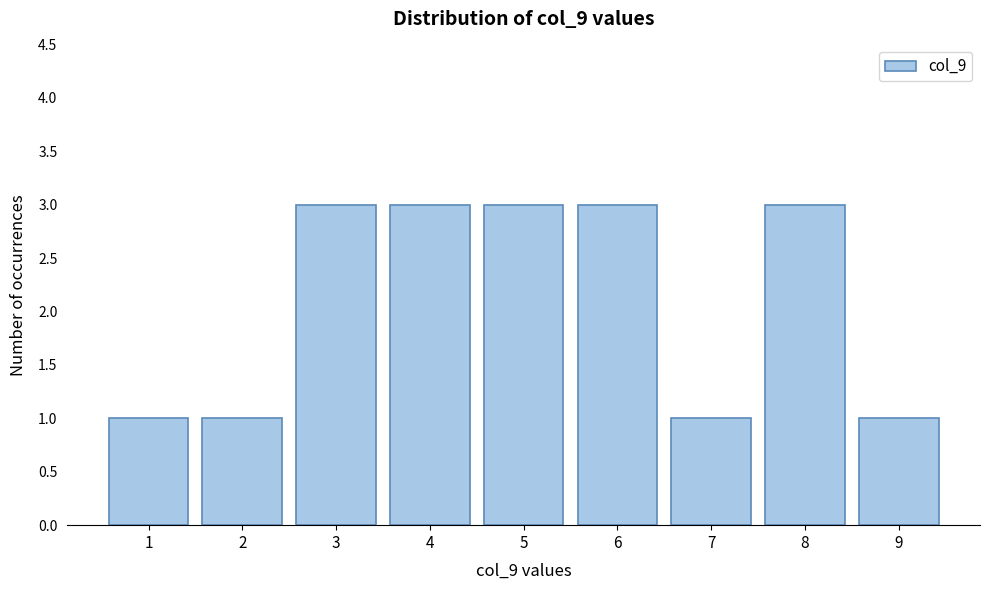

Reading left to right, list all the values displayed in this chart.

1=1	2=1	3=3	4=3	5=3	6=3	7=1	8=3	9=1